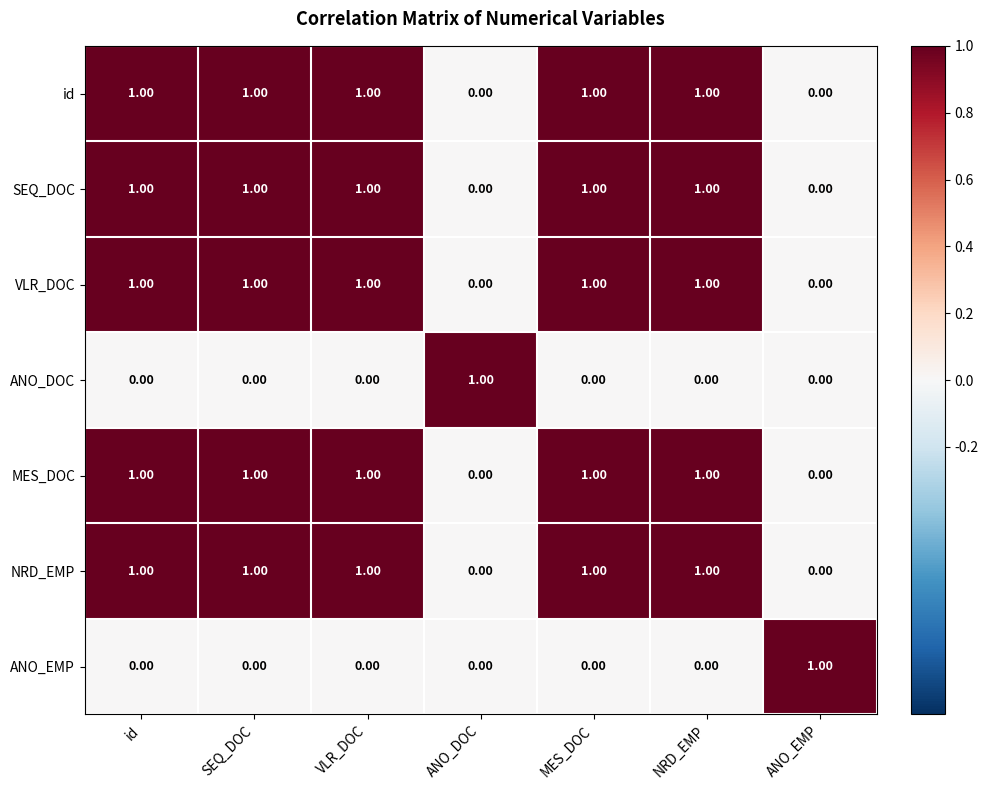

What is the sum of all SEQ_DOC values?

5